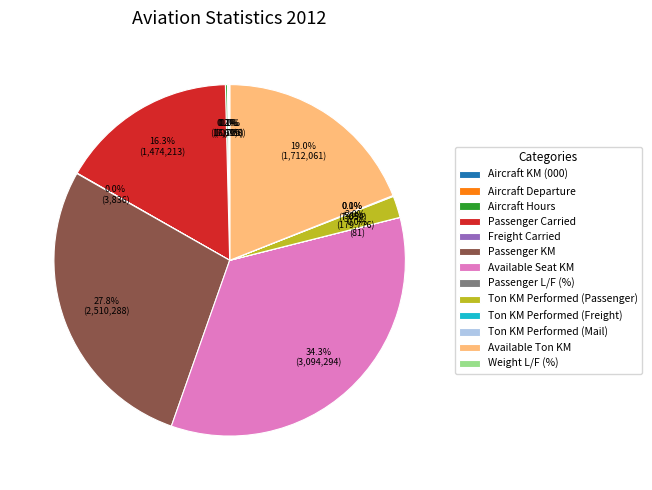

Which slice is the largest?

Available Seat KM